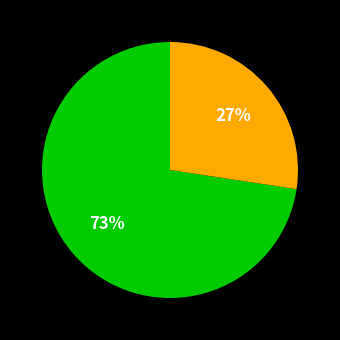

Count the number of slices in the pie.

2